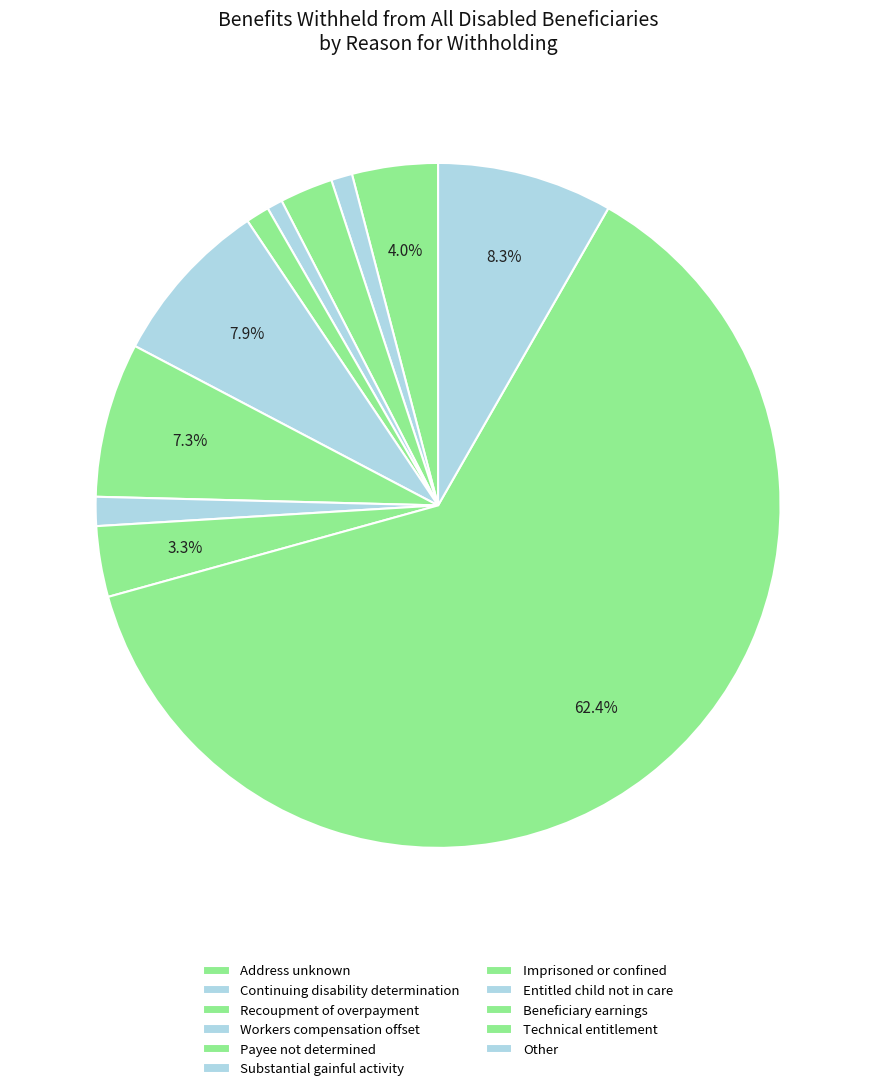

Is there a majority slice in this chart?

Yes